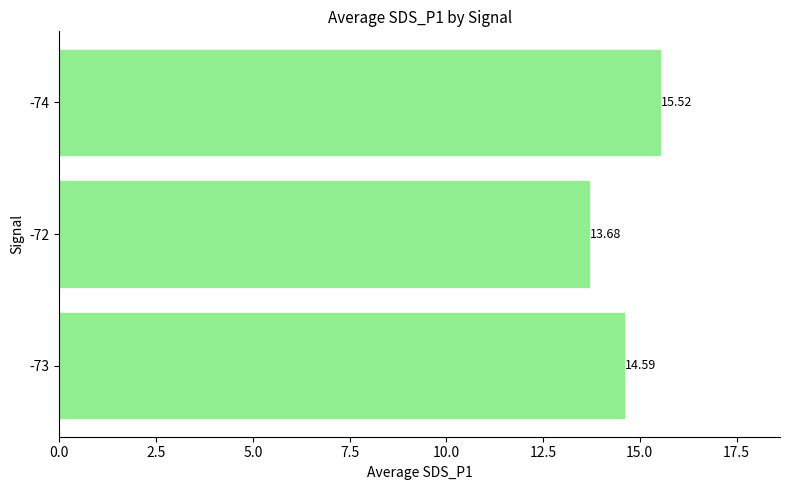

Which label corresponds to the smallest value in the chart?

-72